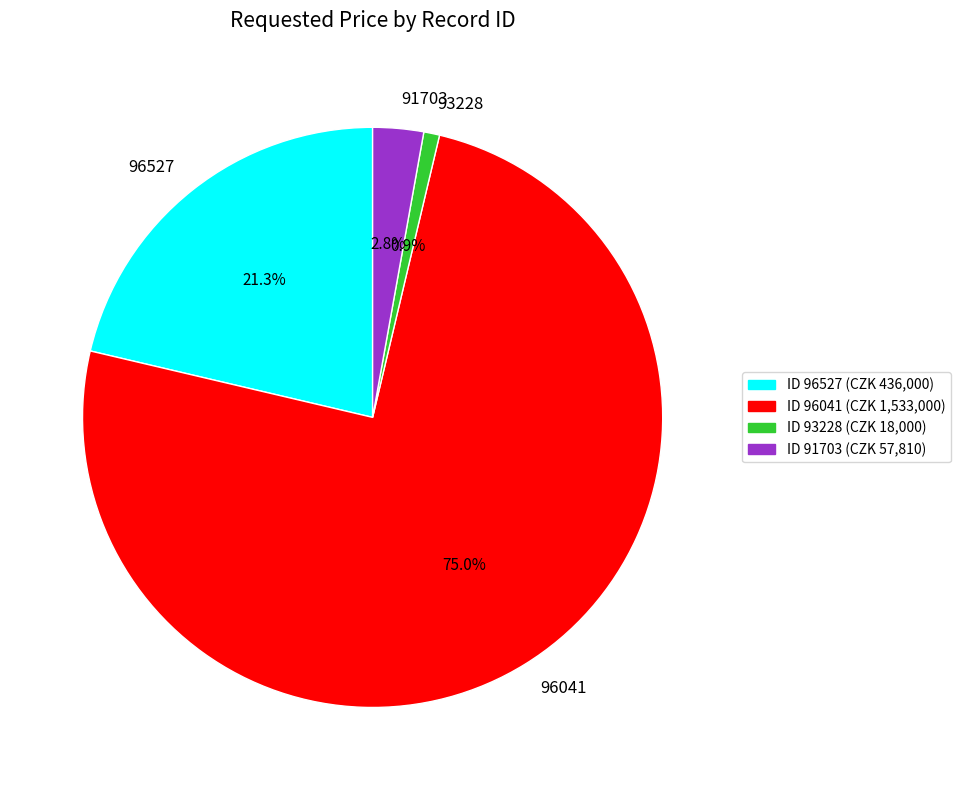

True or false: 96527 accounts for 21% of the total.

True